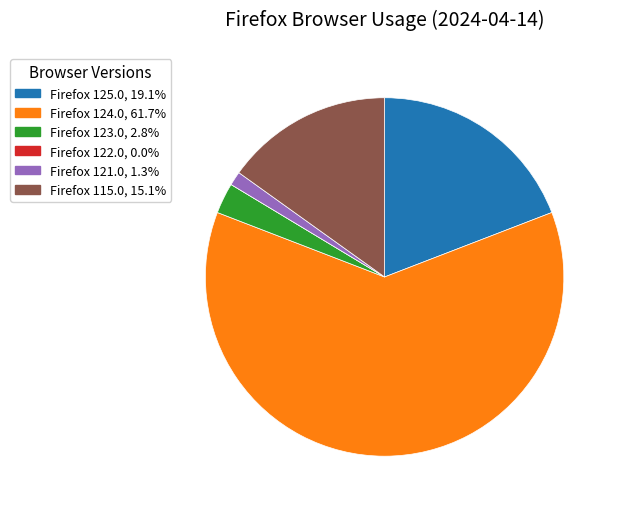

What is the largest slice in the pie chart?

Firefox 124.0